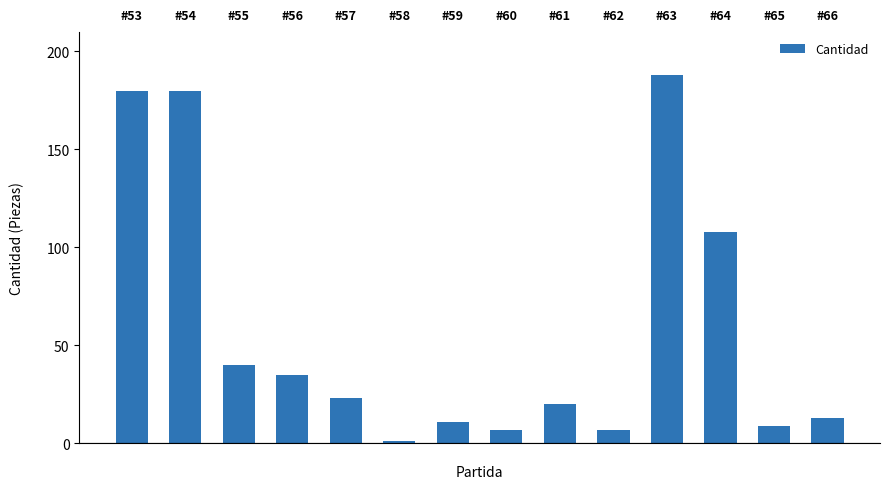

Which has a higher value, #65 or #57?

#57